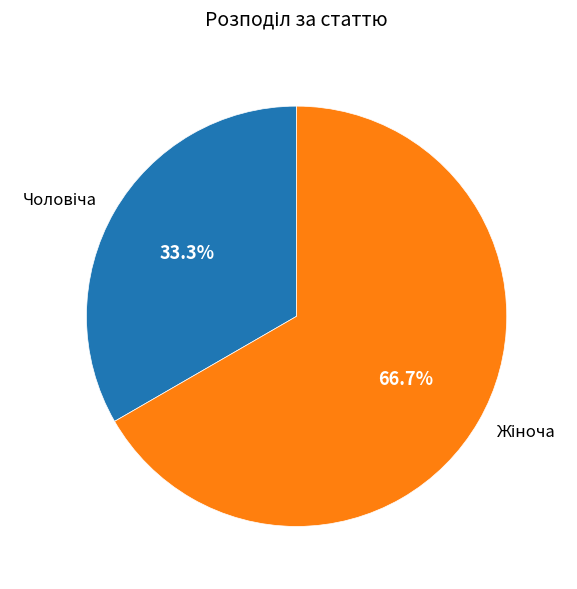

Is there a majority slice in this chart?

Yes